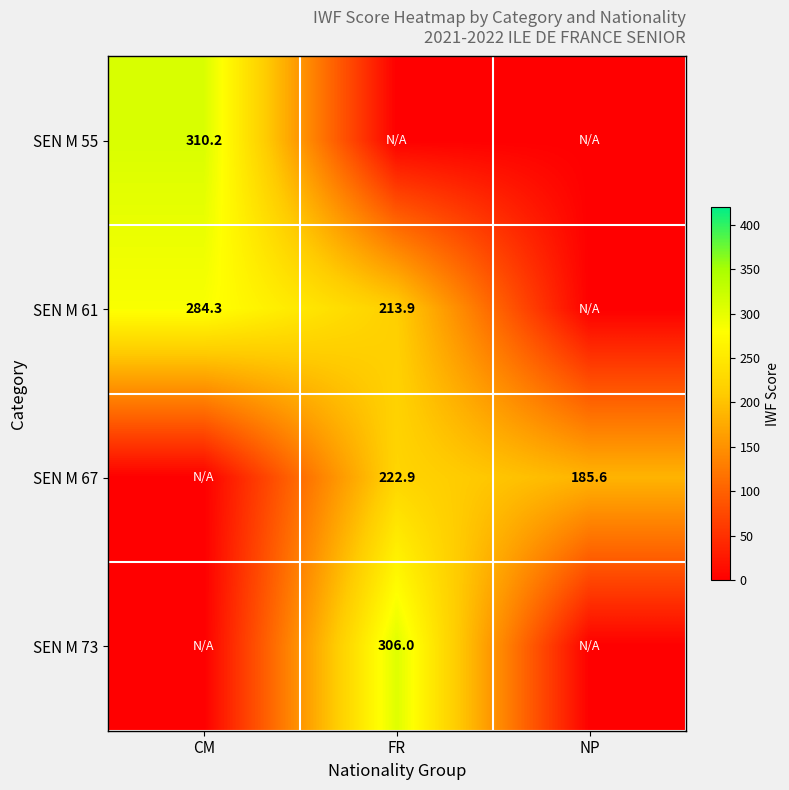

Is it true that SEN M 67 equals 222.9 at FR?

True